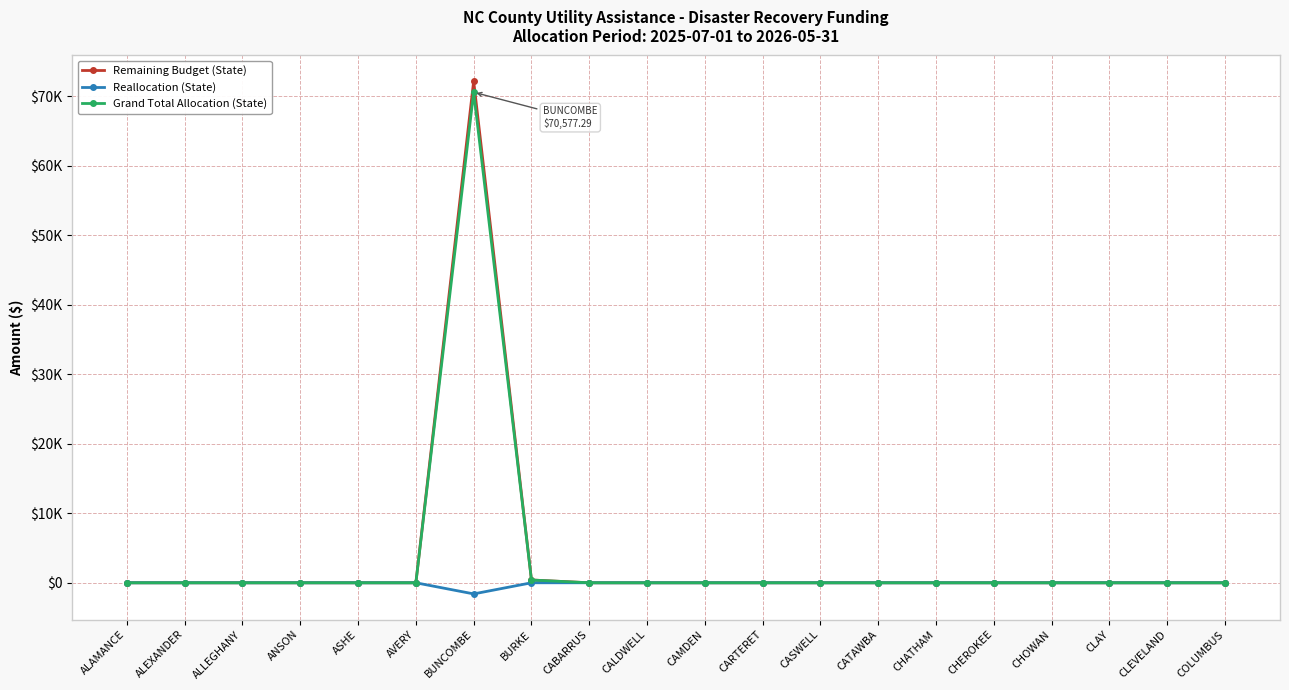

What are all the series names shown in the legend?

Remaining Budget (State), Reallocation (State), Grand Total Allocation (State)